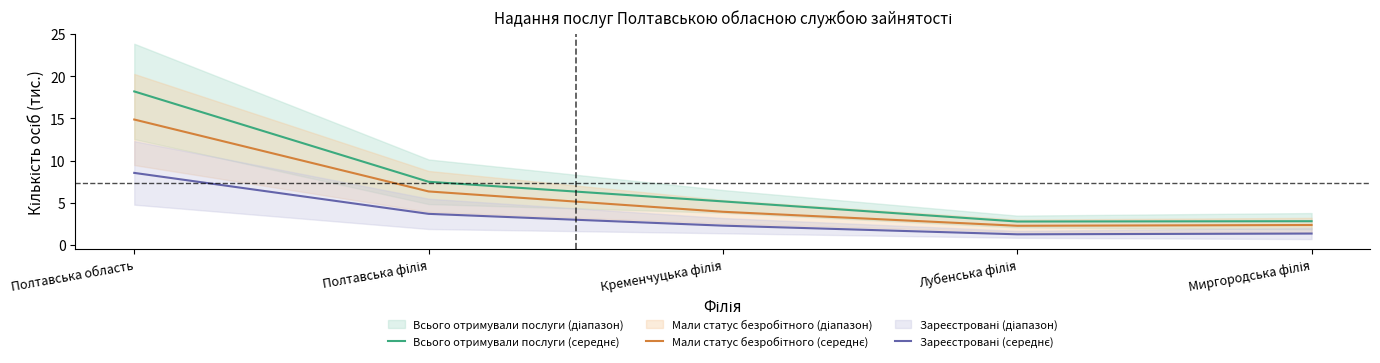

How many lines are shown in the chart?

3